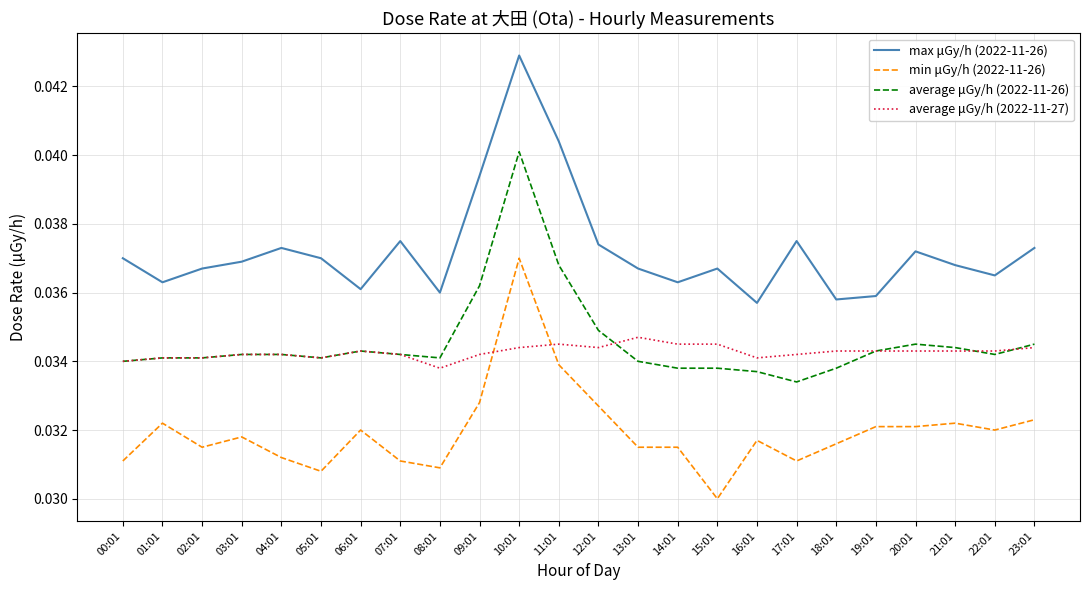

At which category does the chart reach its peak across all series?

10:01